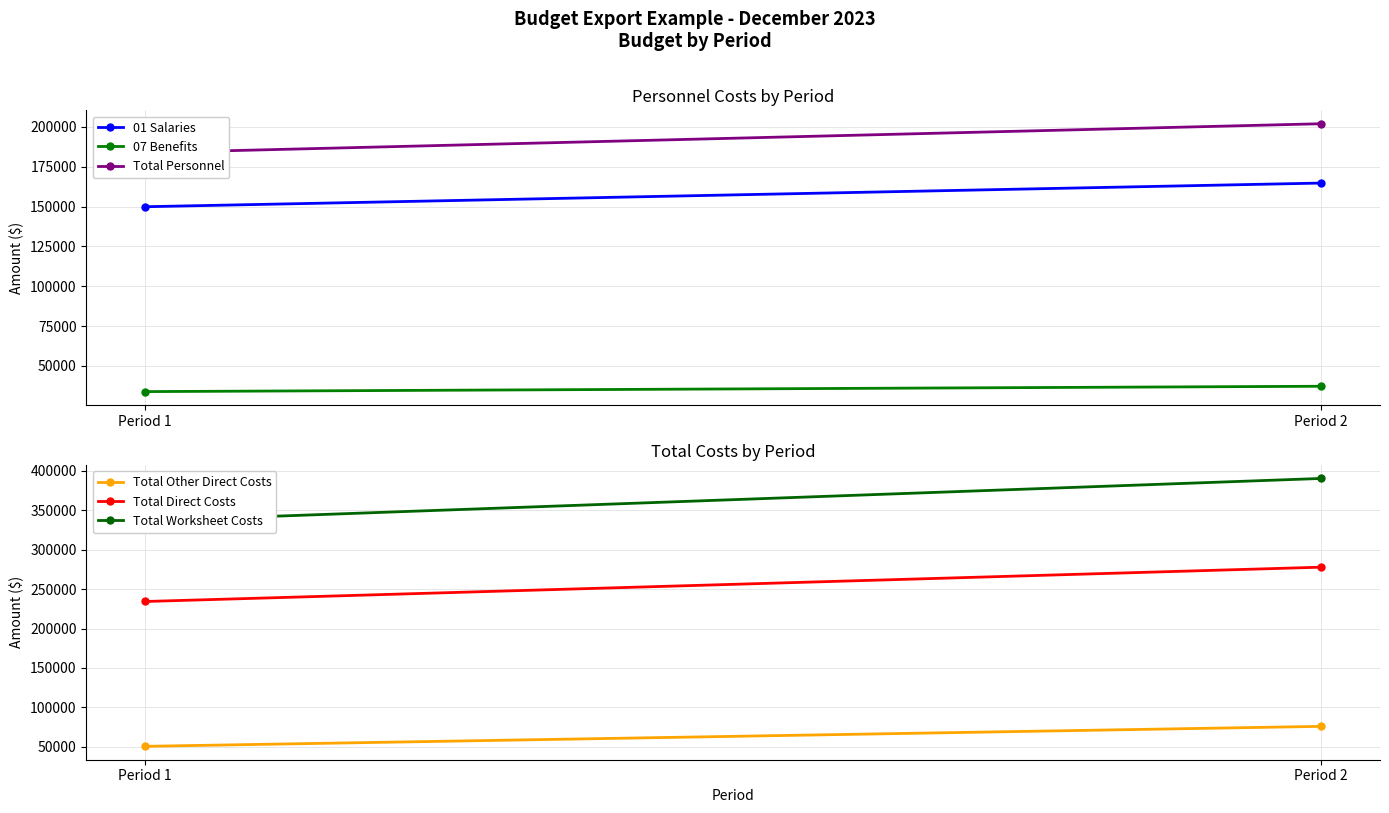

Which has a higher value, Period 2 or Period 1?

Period 2